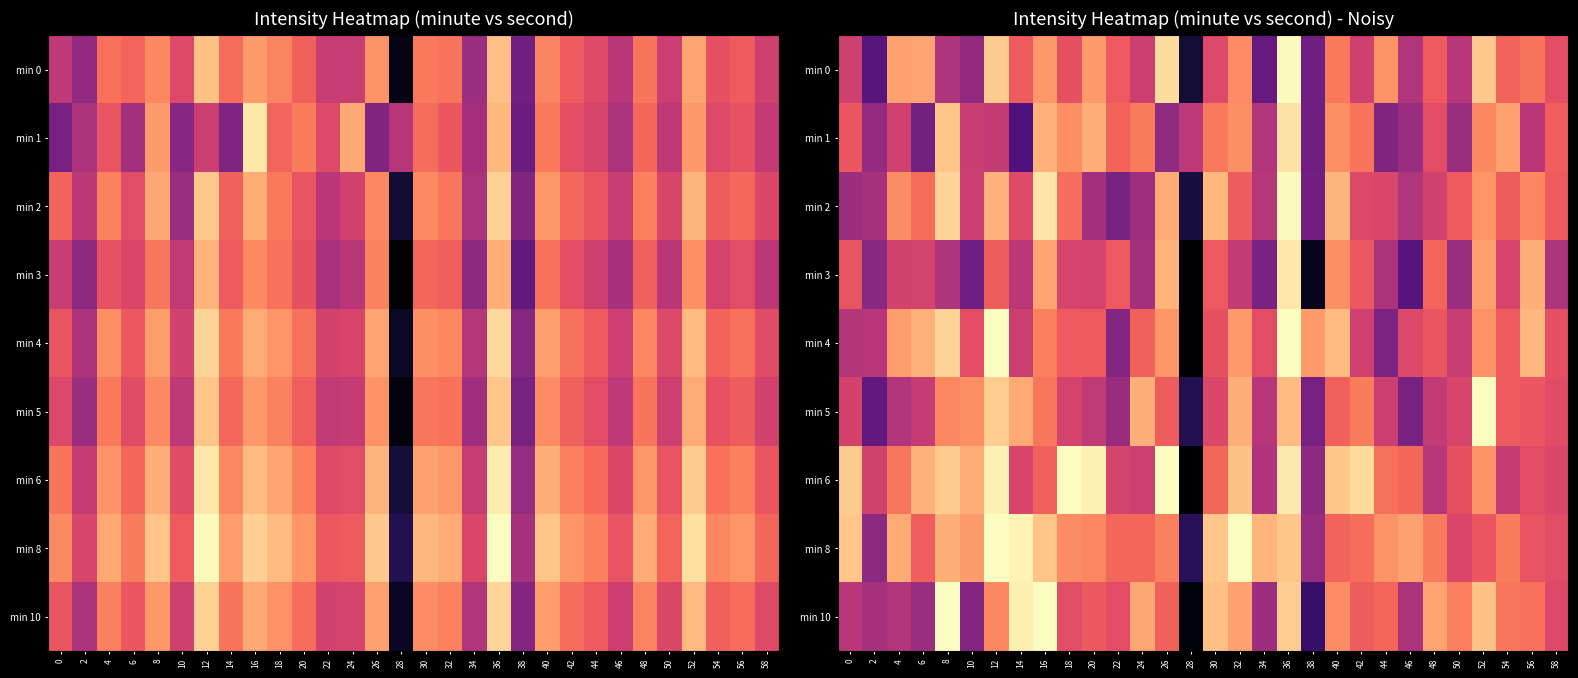

What is the spread (max minus min) of values at 52?

14.4